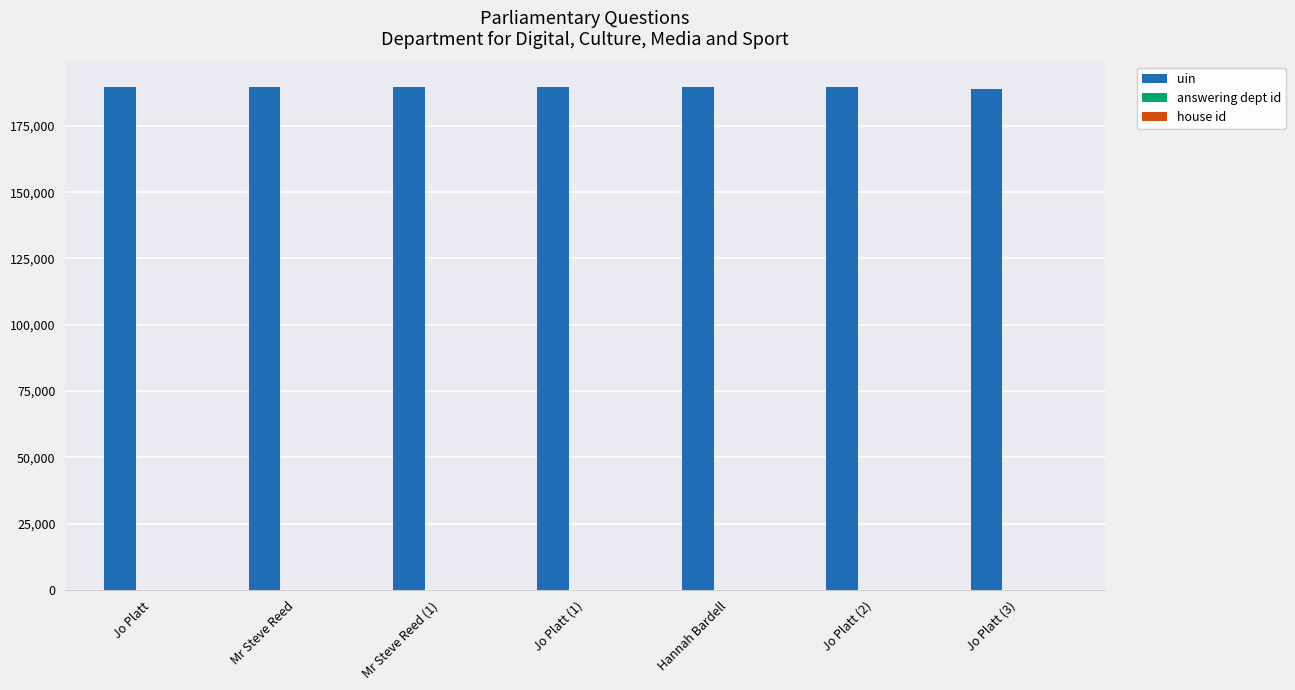

Which series has the largest total across all categories?

uin